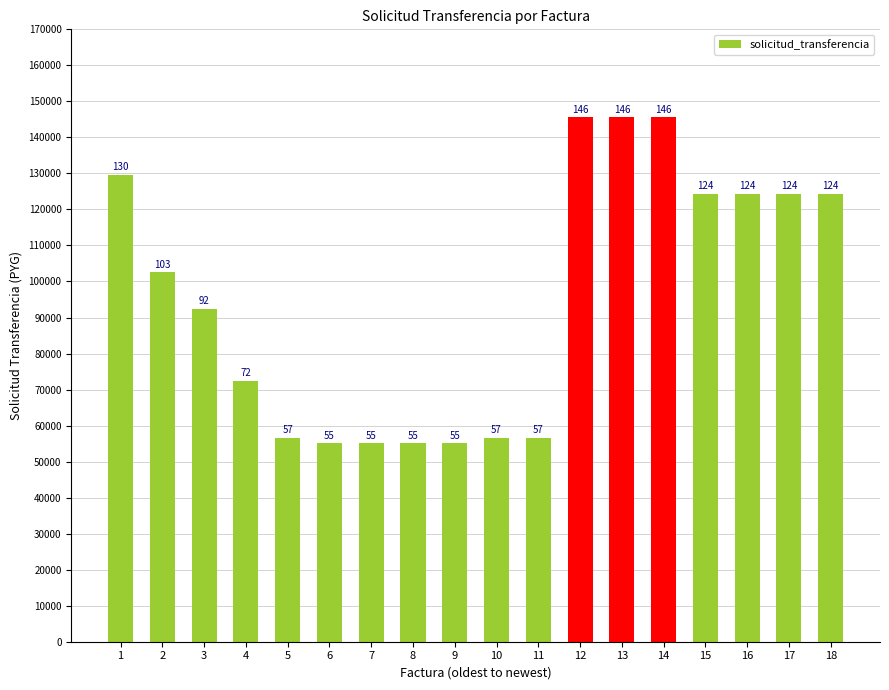

Does the chart contain any negative values?

No